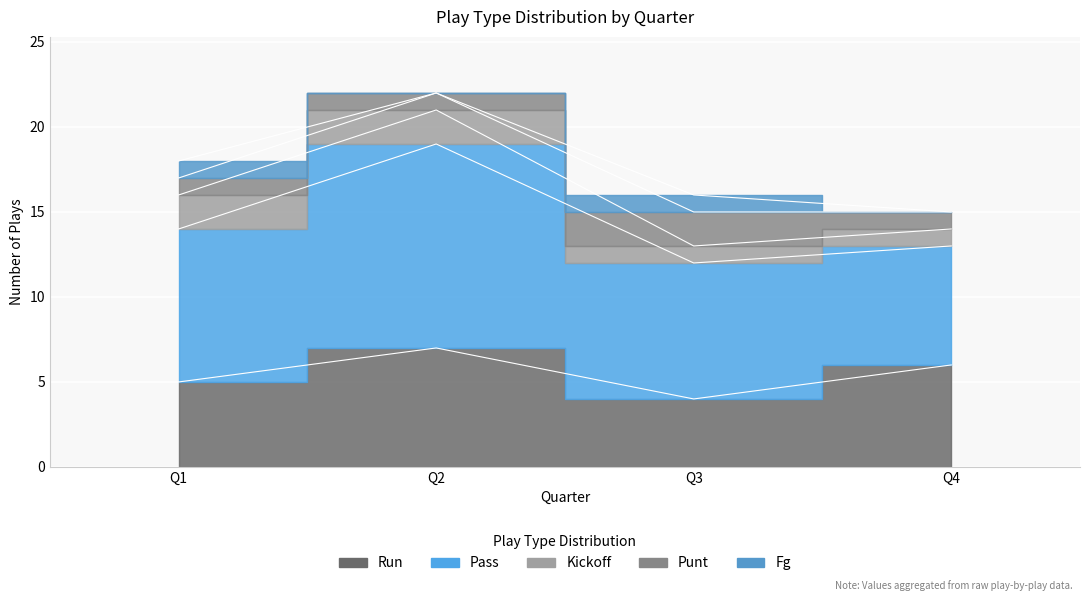

Reading right to left, transcribe all the data shown in this chart.

run: 6	4	7	5
pass: 7	8	12	9
kickoff: 1	1	2	2
punt: 1	2	1	1
fg: 0	1	0	1